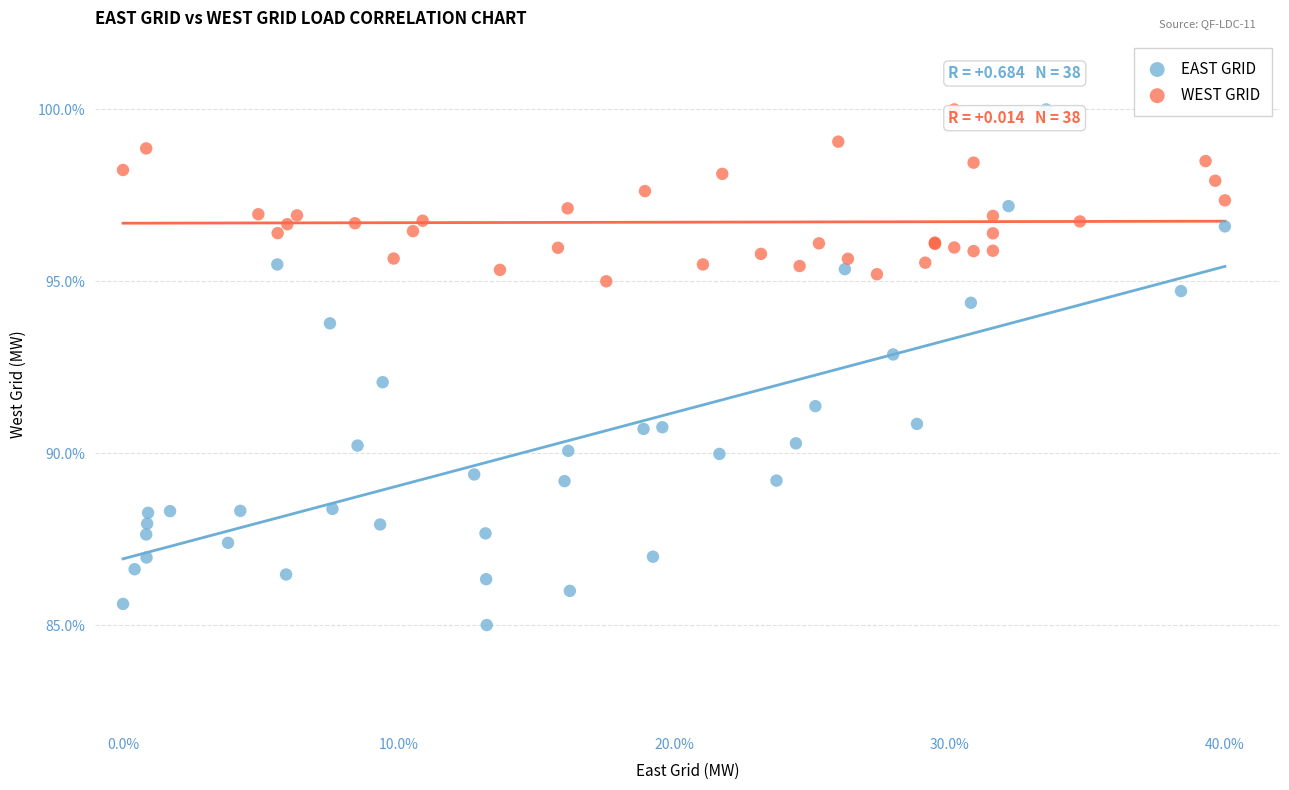

Which series contains the lowest Y value?

EAST GRID